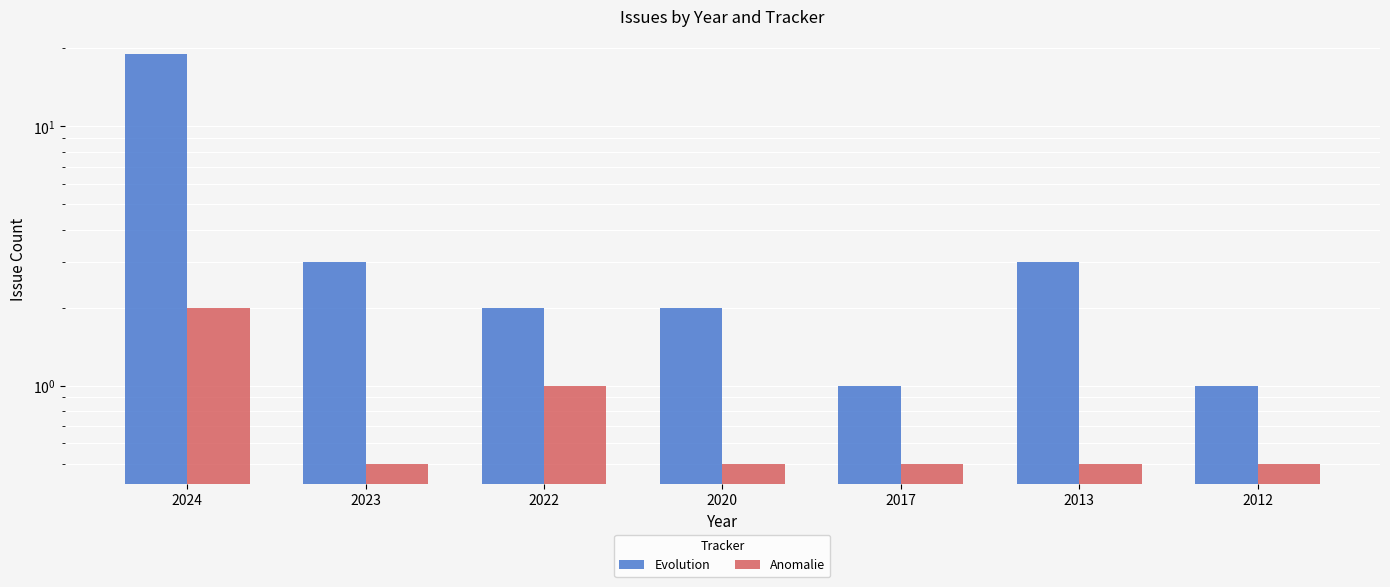

Is it true that Anomalie equals 0.5 at 2023?

True